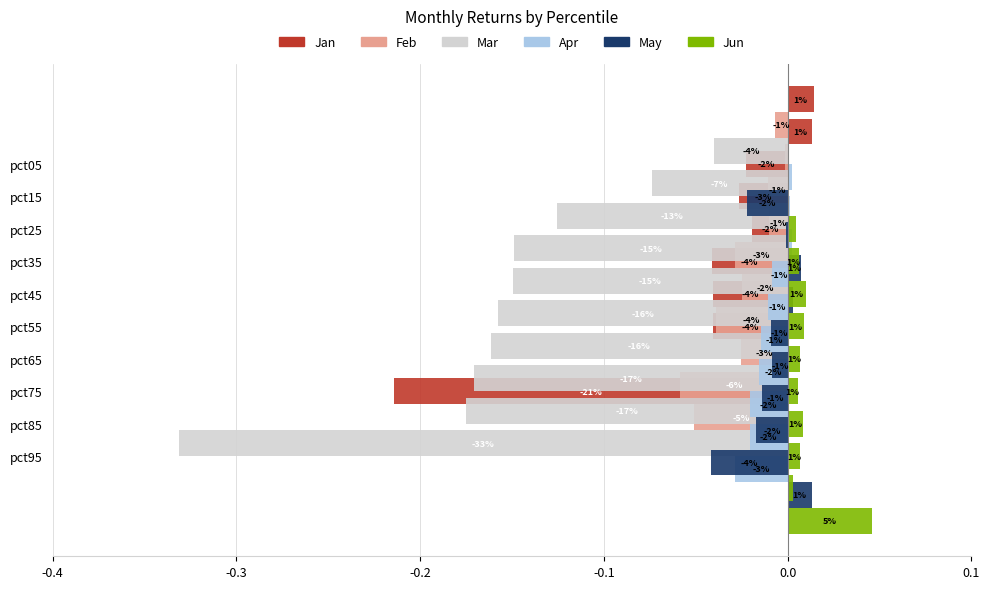

Are the bars grouped side by side (vs. stacked)?

Yes